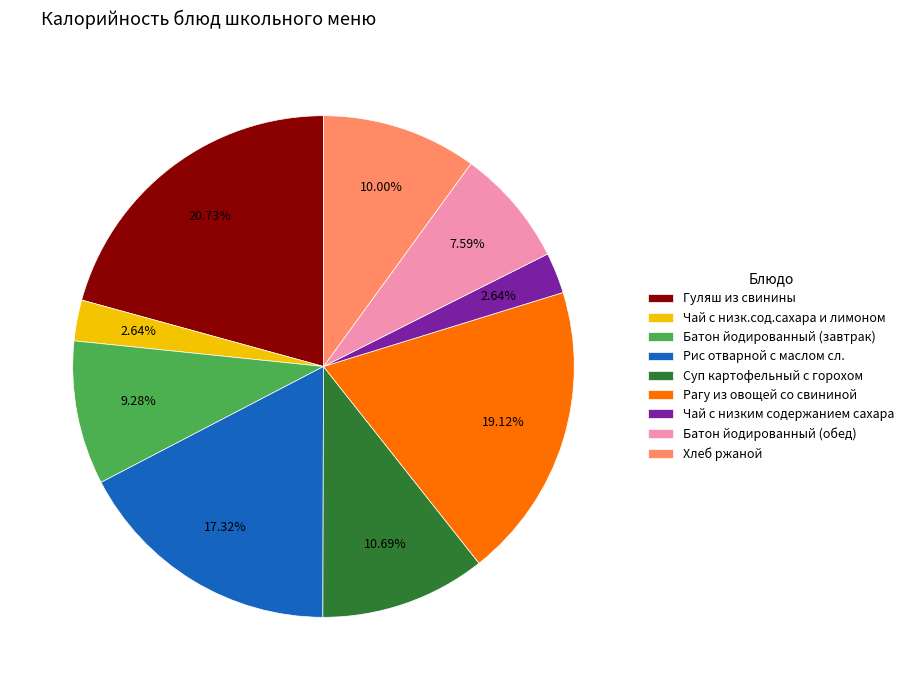

Is Чай с низким содержанием сахара the majority of the pie?

No